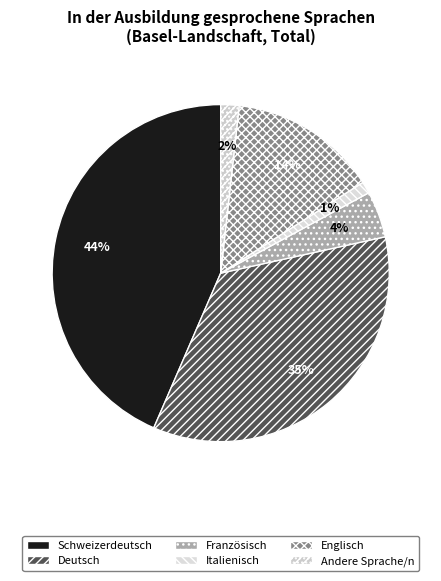

How many segments does this pie chart have?

6